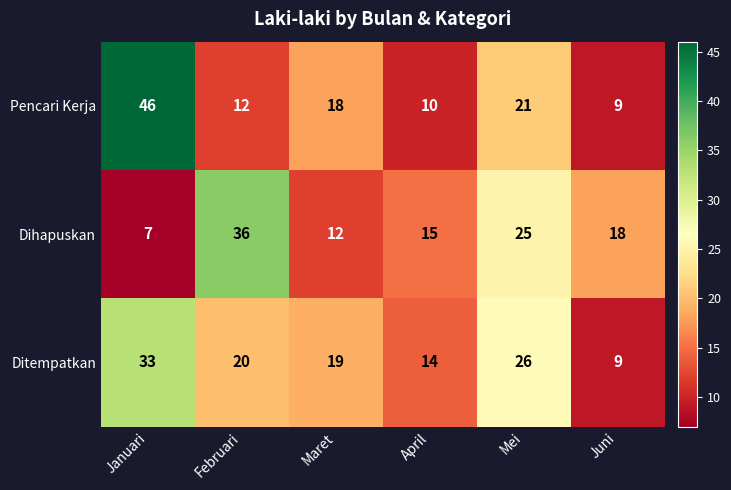

At Mei, list the series in order from smallest to largest.

Pencari Kerja, Dihapuskan, Ditempatkan